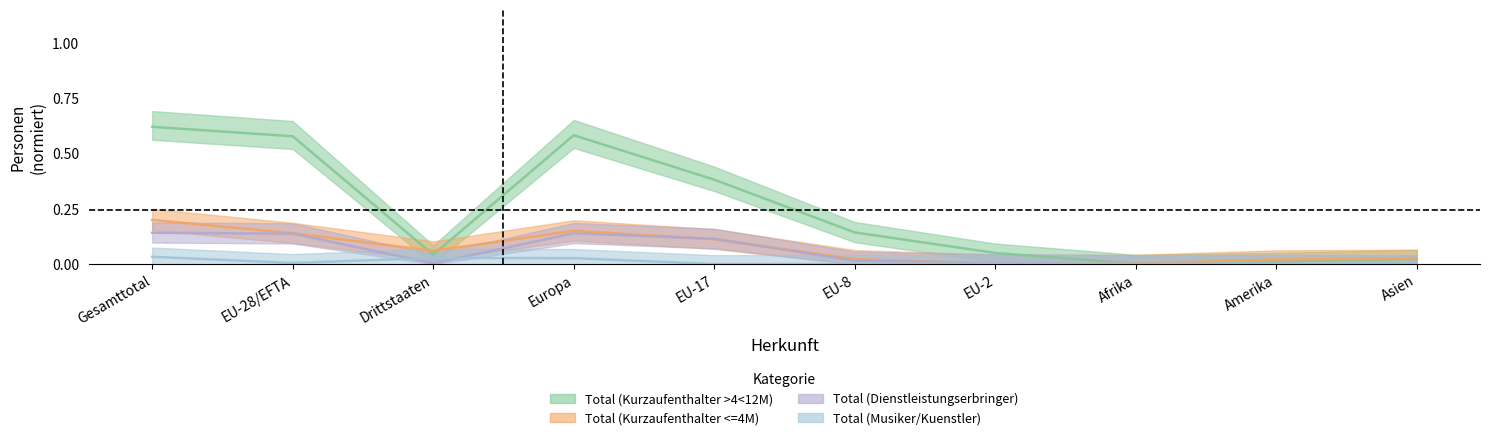

At which category is the sum across all series the highest?

Gesamttotal